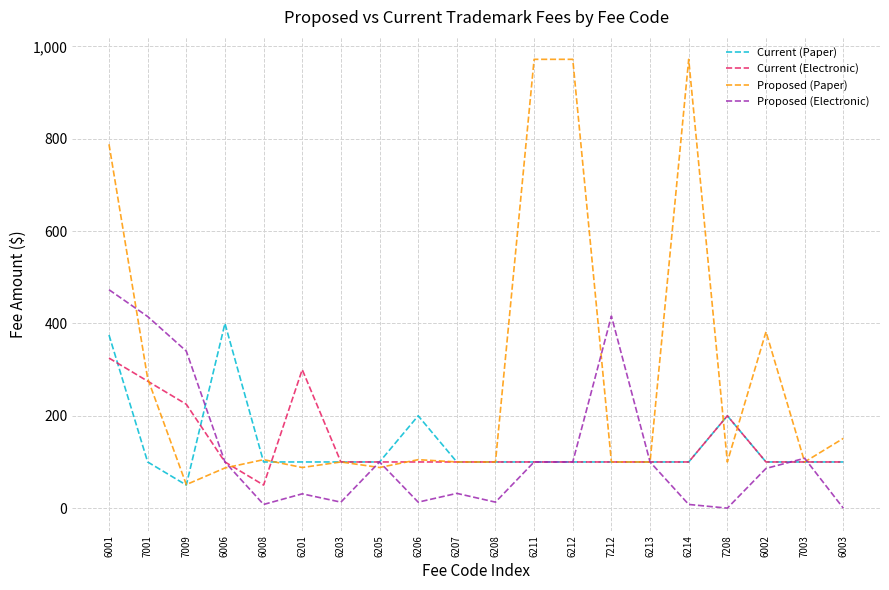

Read the Proposed (Electronic) value at 6213.

100